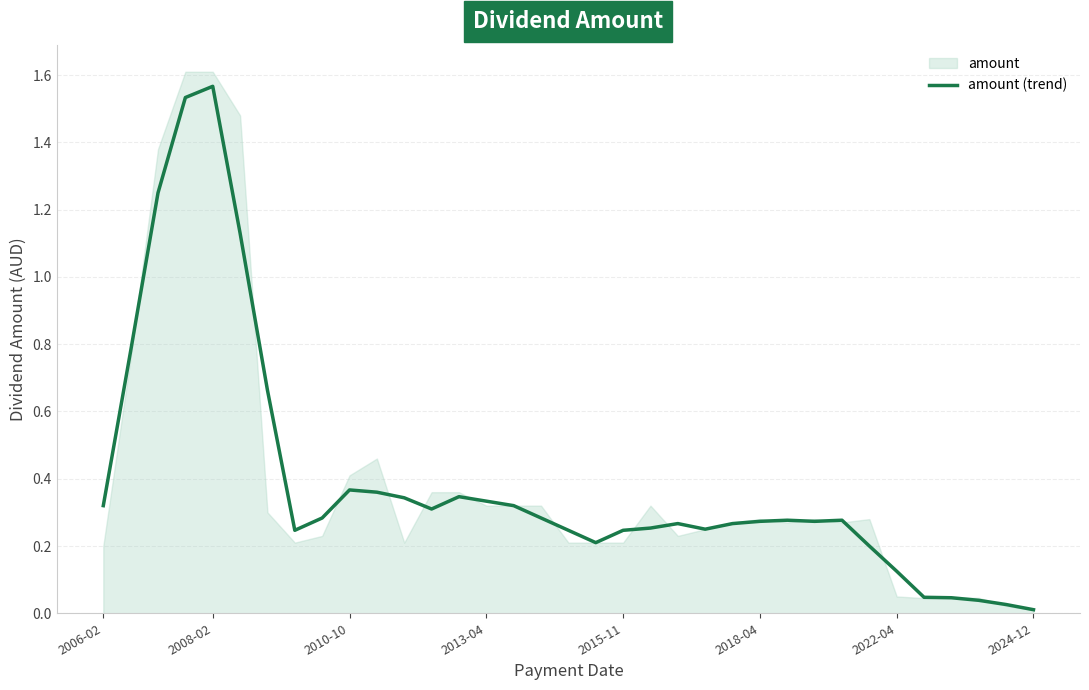

How many lines are shown in the chart?

1